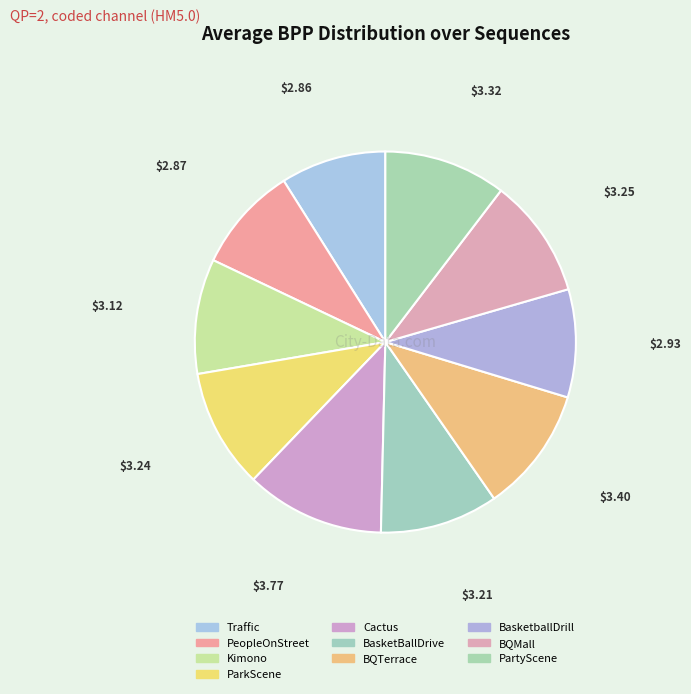

How many slices are in this pie chart?

10